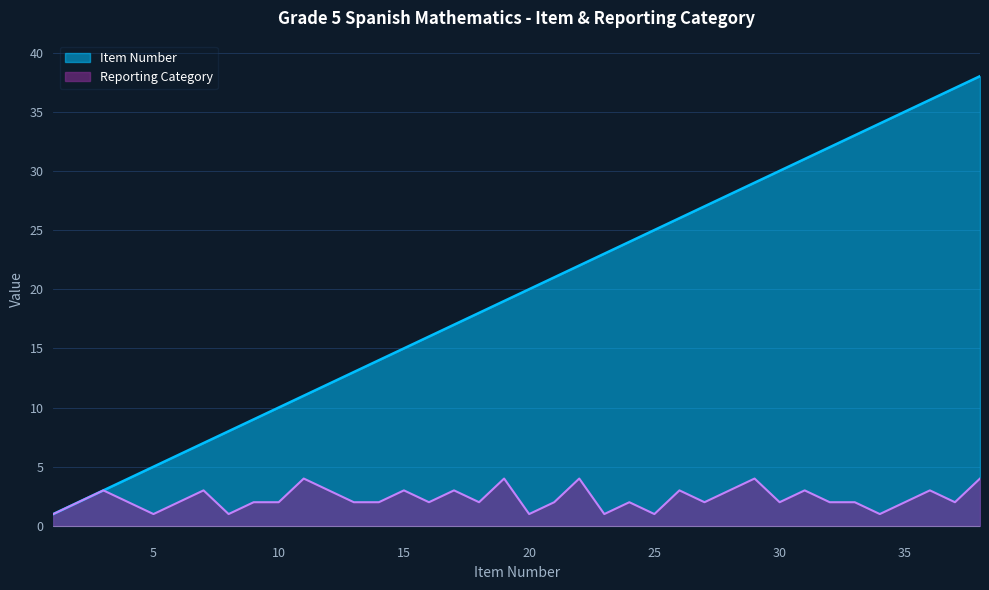

Reading left to right, what are all the values shown in this chart?

Item Number: 1=1	2=2	3=3	4=4	5=5	6=6	7=7	8=8	9=9	10=10	11=11	12=12	13=13	14=14	15=15	16=16	17=17	18=18	19=19	20=20	21=21	22=22	23=23	24=24	25=25	26=26	27=27	28=28	29=29	30=30	31=31	32=32	33=33	34=34	35=35	36=36	37=37	38=38
Reporting Category: 1=1	2=2	3=3	4=2	5=1	6=2	7=3	8=1	9=2	10=2	11=4	12=3	13=2	14=2	15=3	16=2	17=3	18=2	19=4	20=1	21=2	22=4	23=1	24=2	25=1	26=3	27=2	28=3	29=4	30=2	31=3	32=2	33=2	34=1	35=2	36=3	37=2	38=4